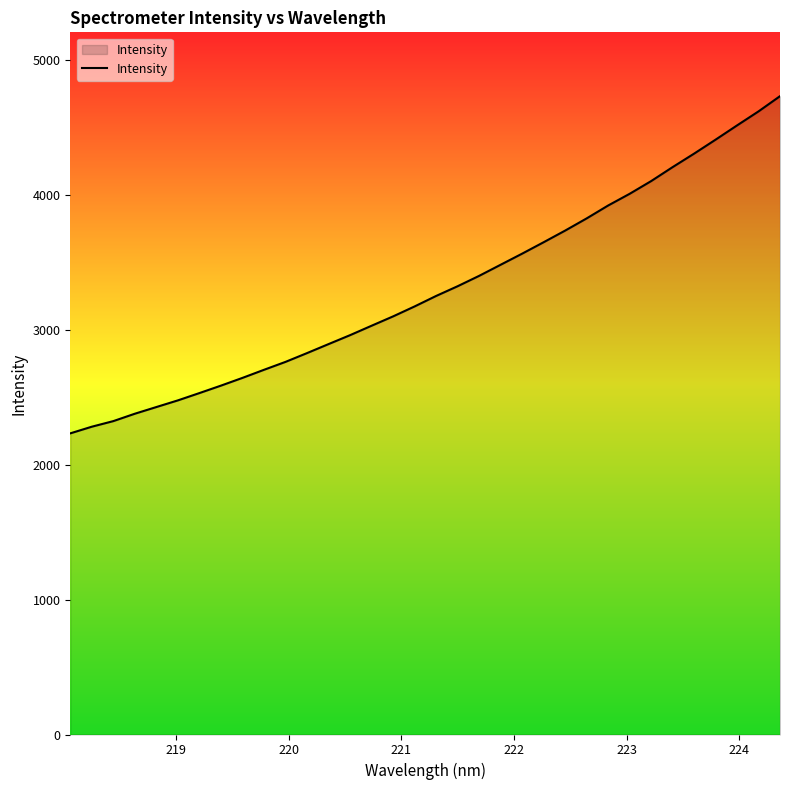

What is the difference between the maximum and minimum values?

2500.2